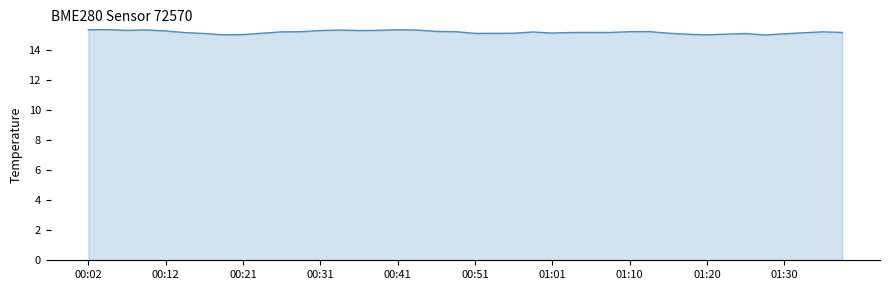

How many lines are shown in the chart?

1